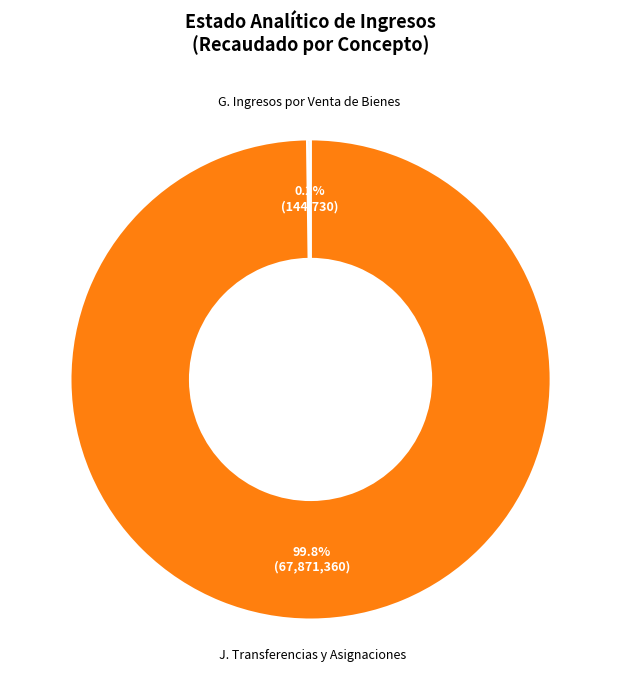

To the nearest percent, what is the difference between the largest and smallest slice percentages?

100%